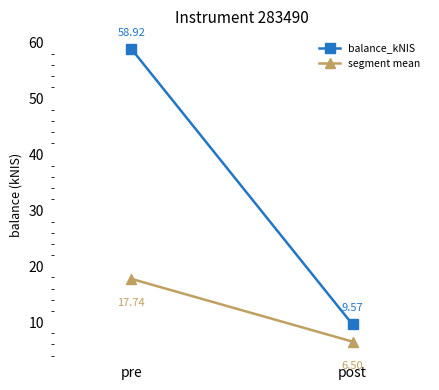

Between post and pre, which is larger?

pre